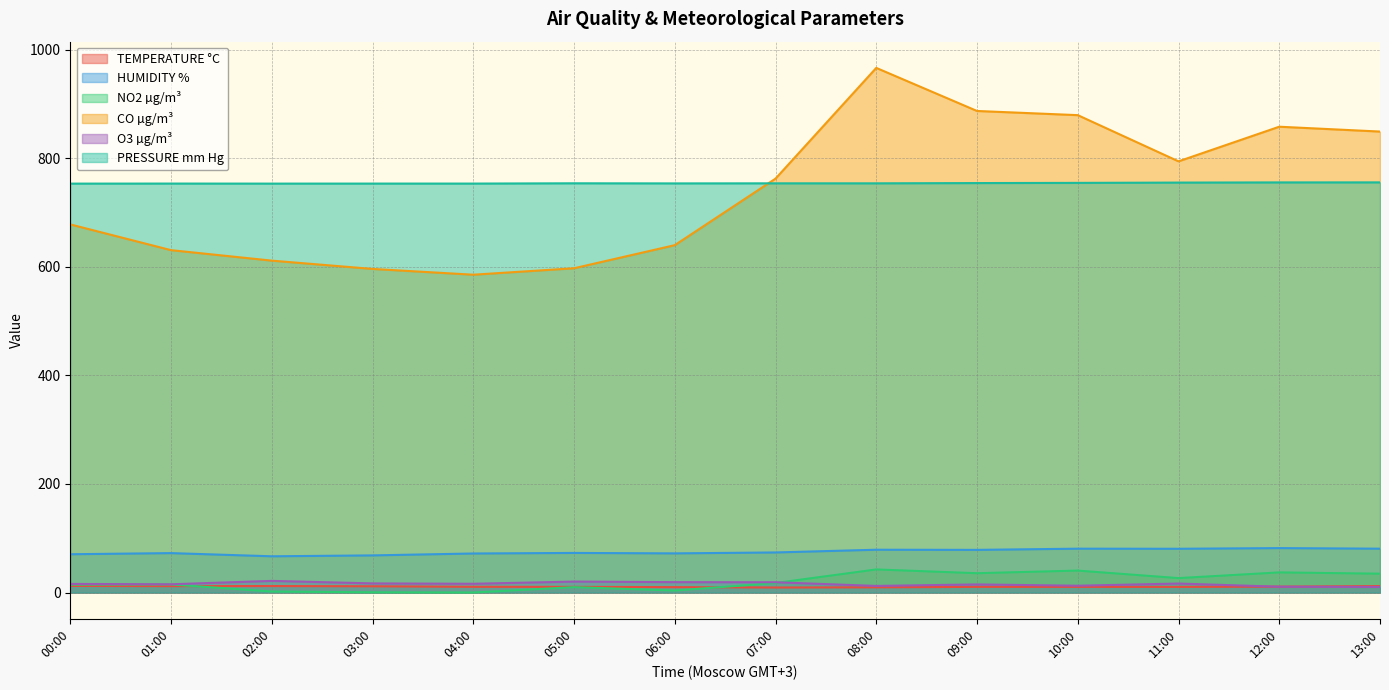

True or false: CO µg/m³ has more than 0 interior local peaks.

True